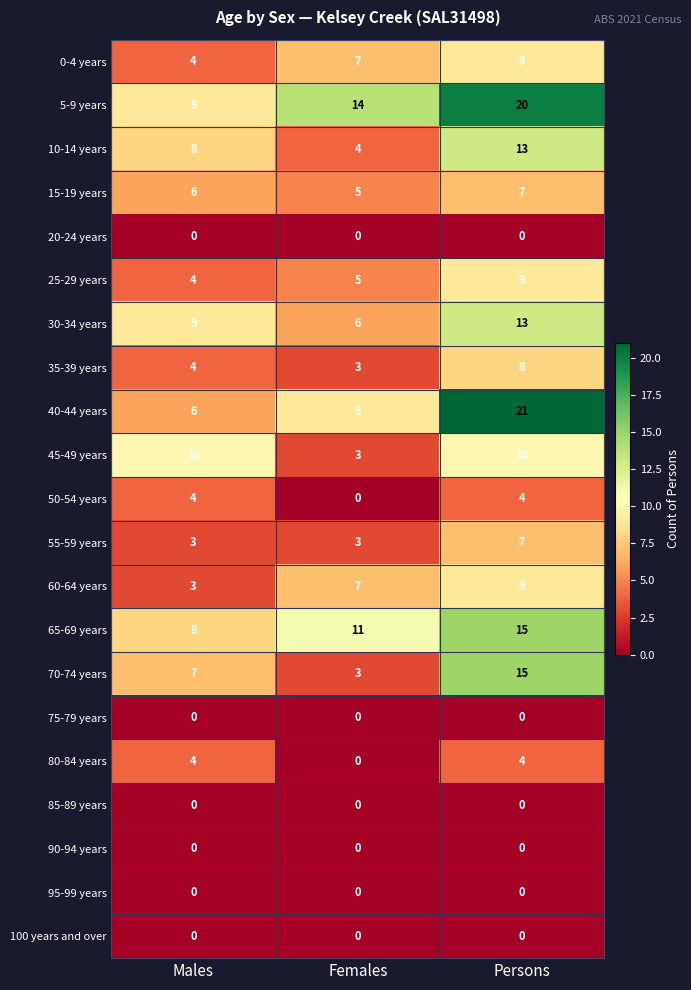

What is the highest value of the 15-19 years series?

7